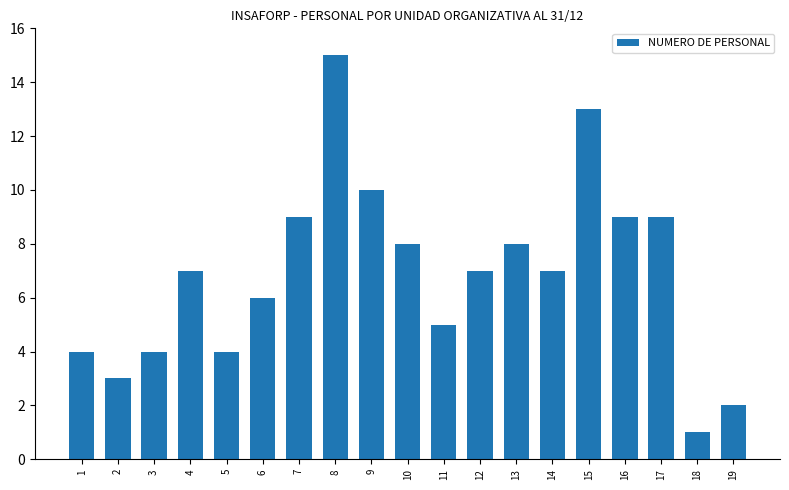

What is the greatest value displayed?

15